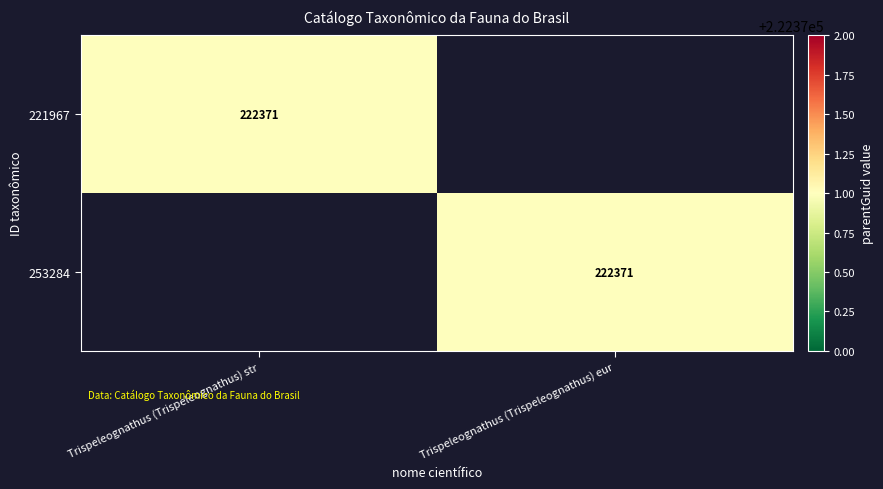

The value of 253284 at Trispeleognathus (Trispeleognathus) eur is 125525. True or false?

False